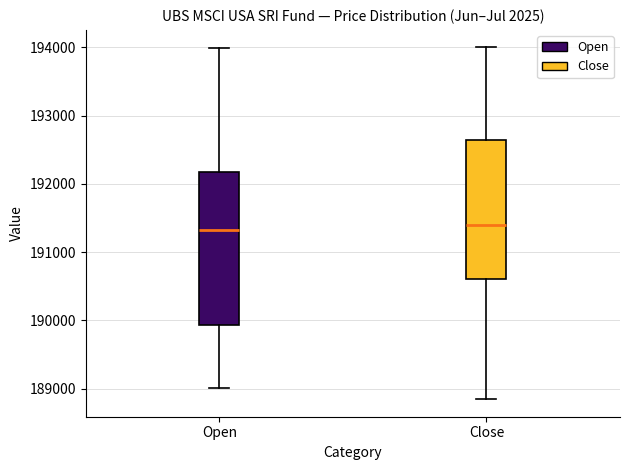

Reading left to right, transcribe this box plot: for each box, give where its median line is, the range the box spans, and where its two whiskers end, as read against the y-axis. The values are not printed on the chart, so give them approximately, as read against the axis.

Open: median 191300, box 189900 to 192200, whiskers 189000 to 194000
Close: median 191400, box 190600 to 192600, whiskers 188800 to 194000